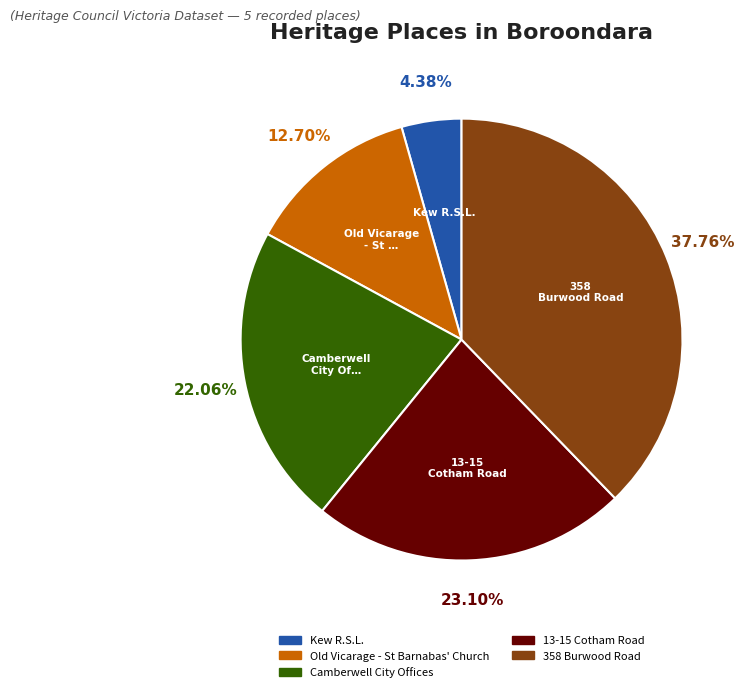

How many segments does this pie chart have?

5